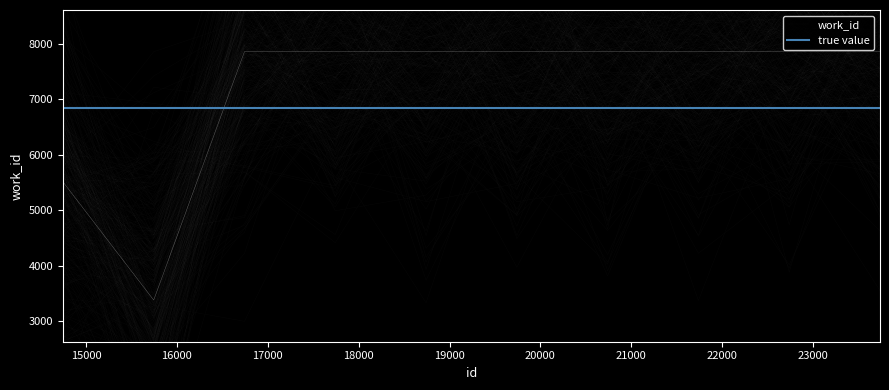

What is the minimum value shown in the chart?

3376